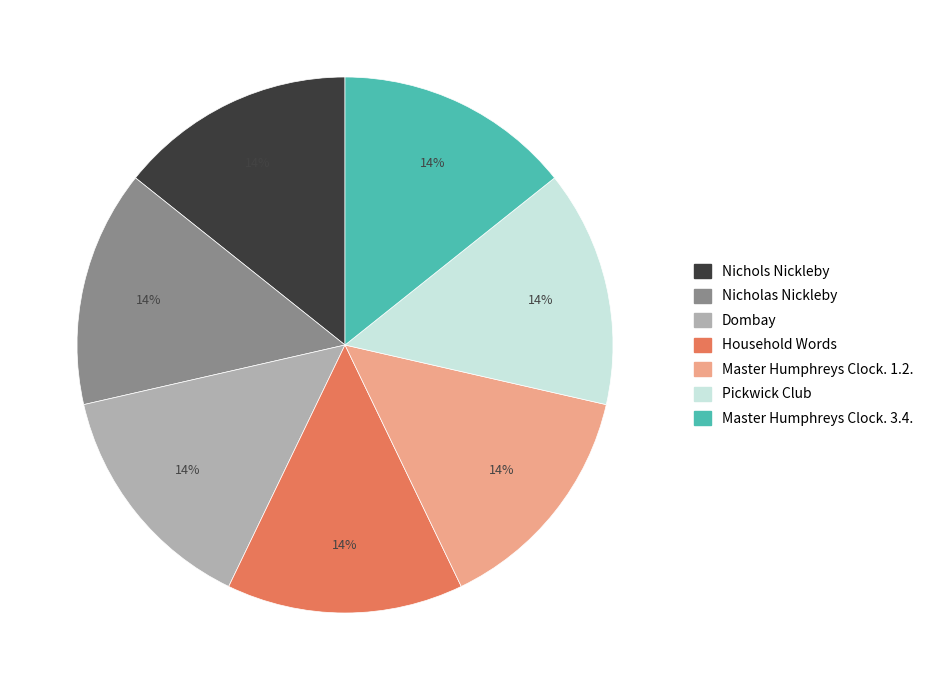

Is there any slice that represents more than half of the pie?

No